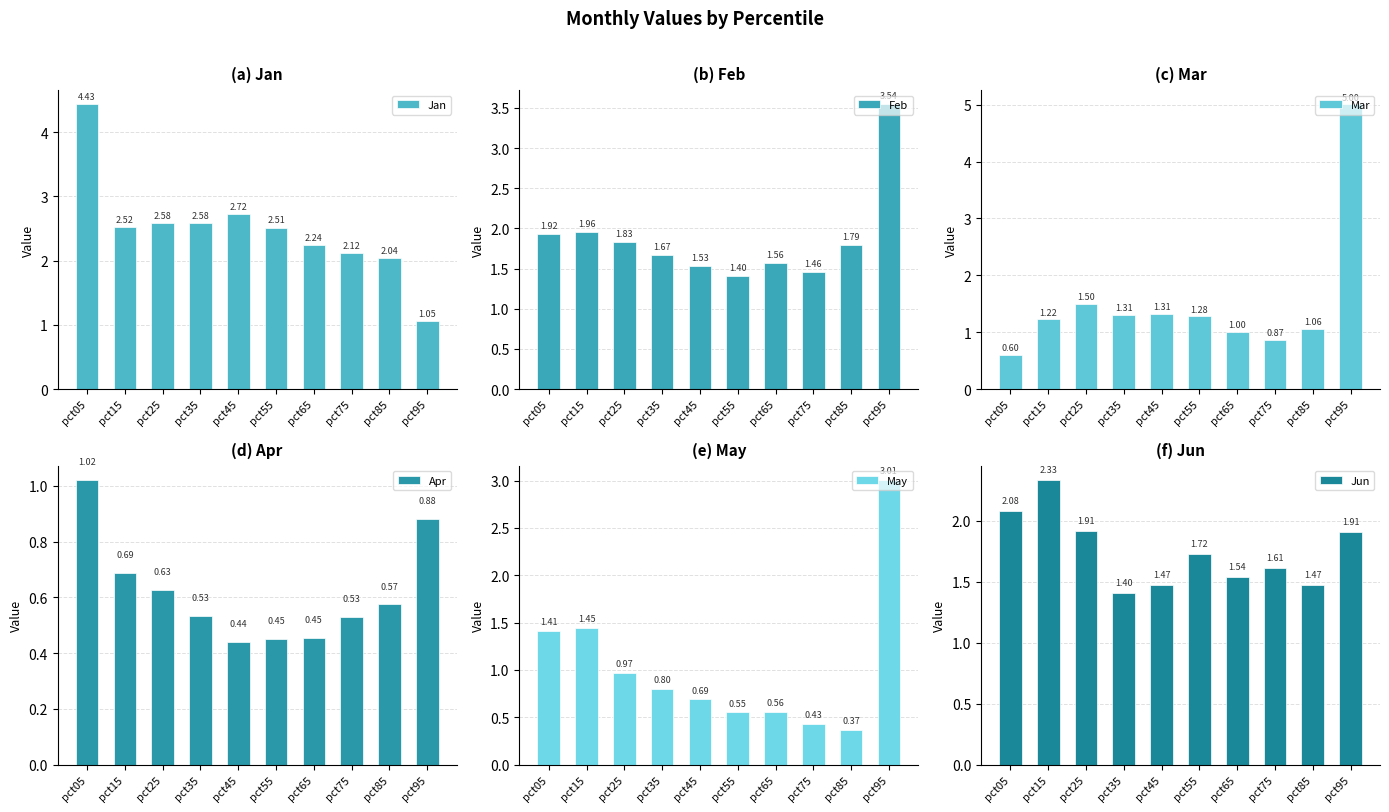

List the series in order of their peak value, lowest first.

Apr, Jun, May, Feb, Jan, Mar